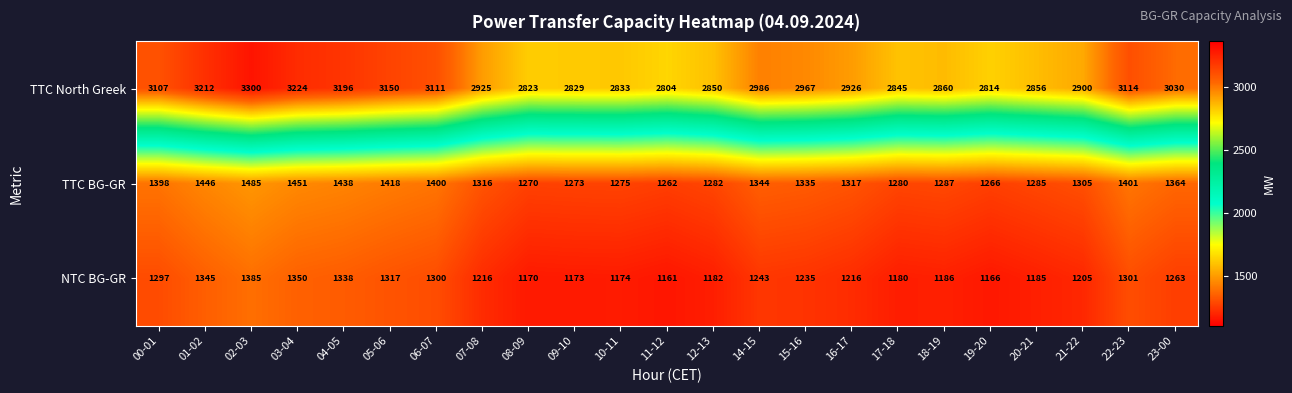

What is the total value across all series at 10-11?

5282